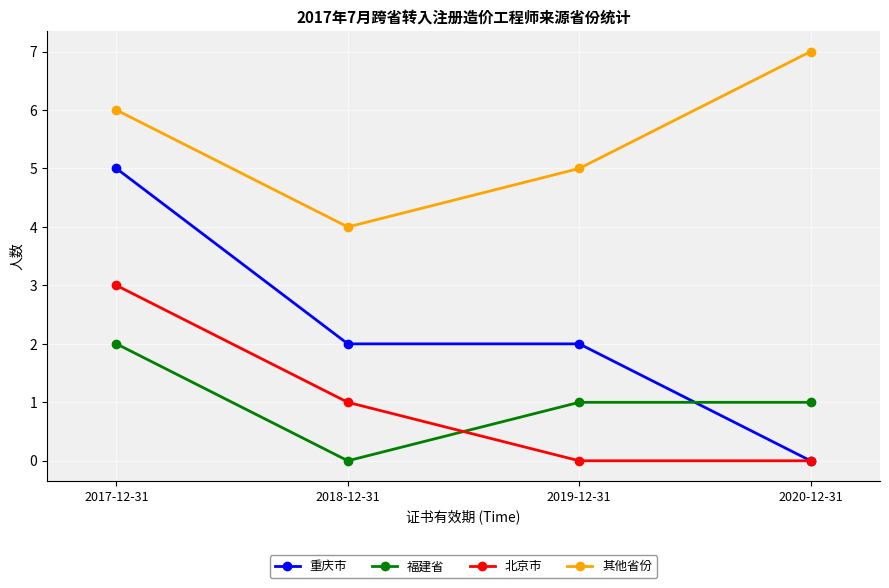

Reading left to right, list all the values displayed in this chart.

重庆市: 5	2	2	0
福建省: 2	0	1	1
北京市: 3	1	0	0
其他省份: 6	4	5	7